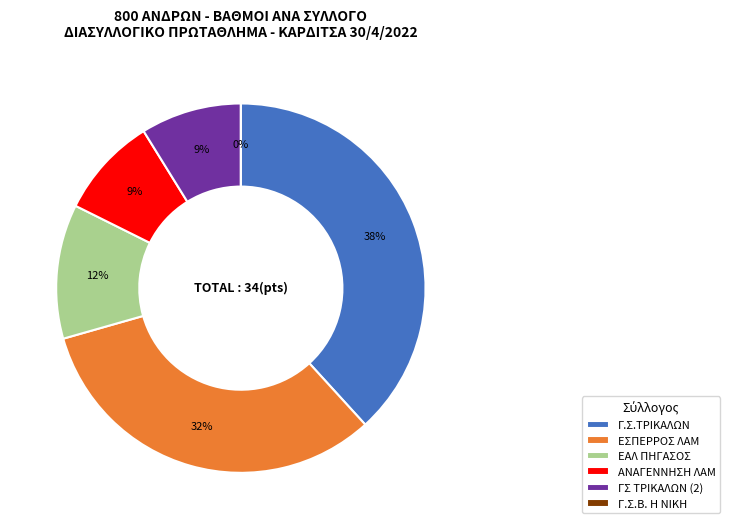

What is the largest slice in the pie chart?

Γ.Σ.ΤΡΙΚΑΛΩΝ